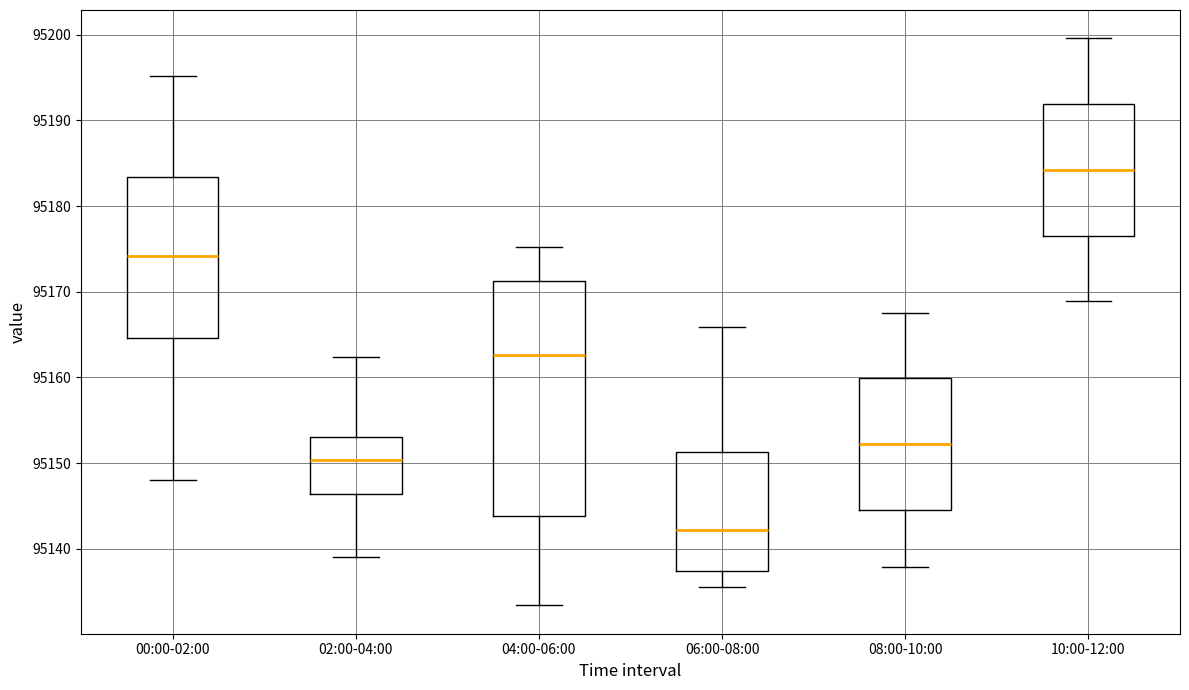

Where does the lower whisker of the box for 04:00-06:00 end on the y-axis? The values are not printed on the chart, so give them approximately, as read against the axis.

95133